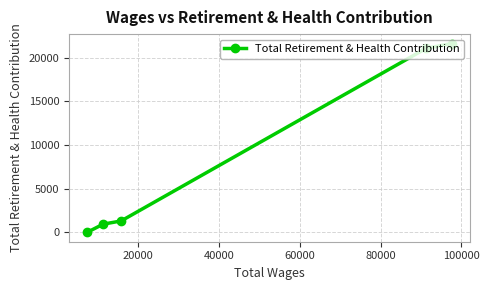

What is the difference between the maximum and minimum values?

21634